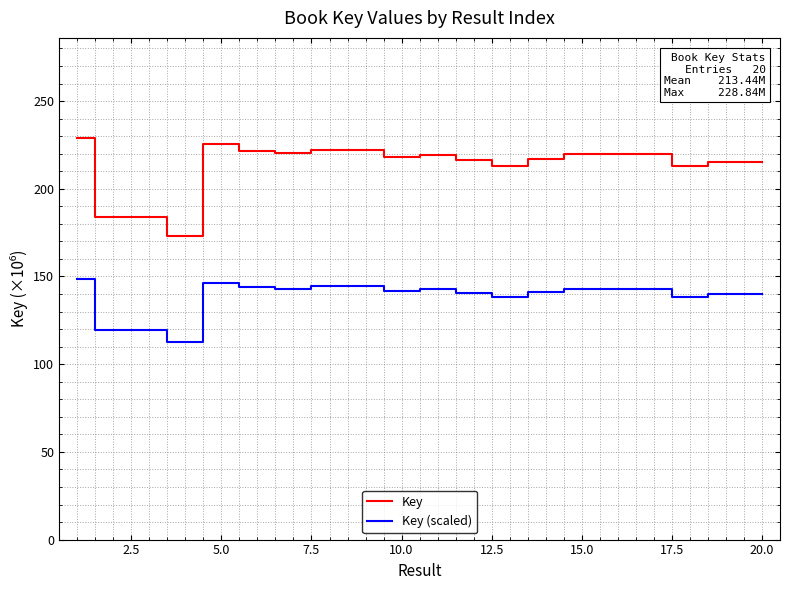

What is the difference between the maximum and second lowest values in the Key series?

44.9